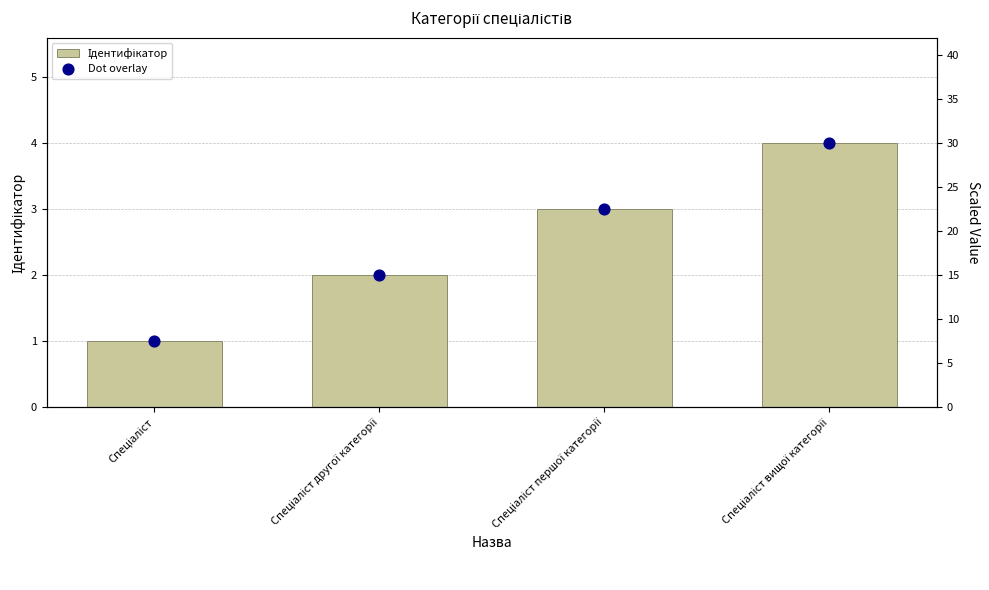

Which series contains the highest Y value?

Dot overlay